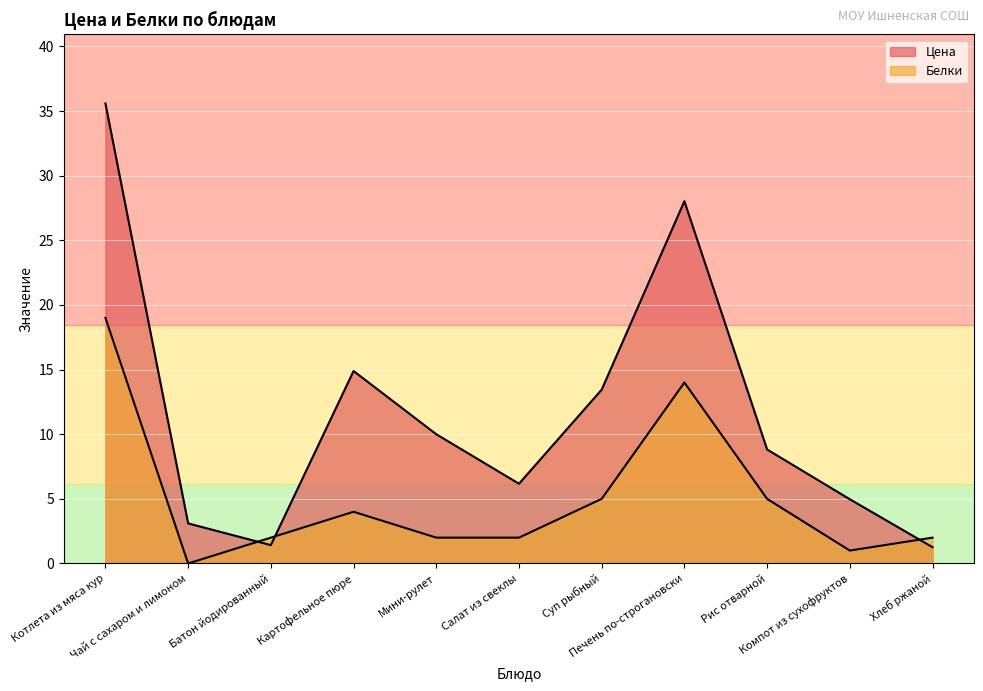

Which series changed the most between Картофельное пюре and Салат из свеклы?

Цена